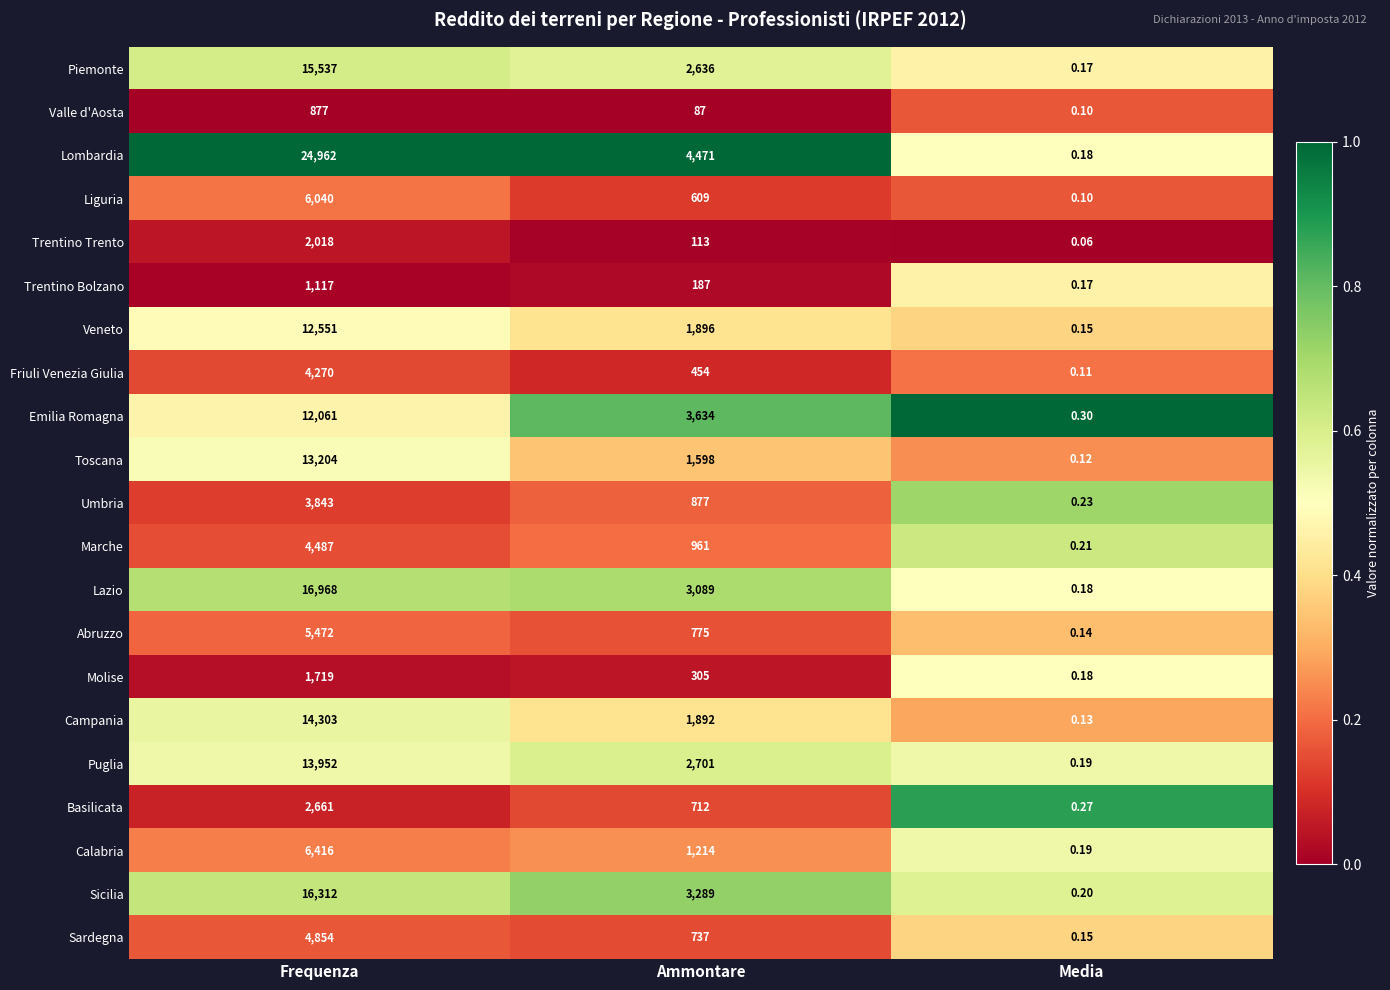

Where is Liguria nearest to the value 3020?

Ammontare